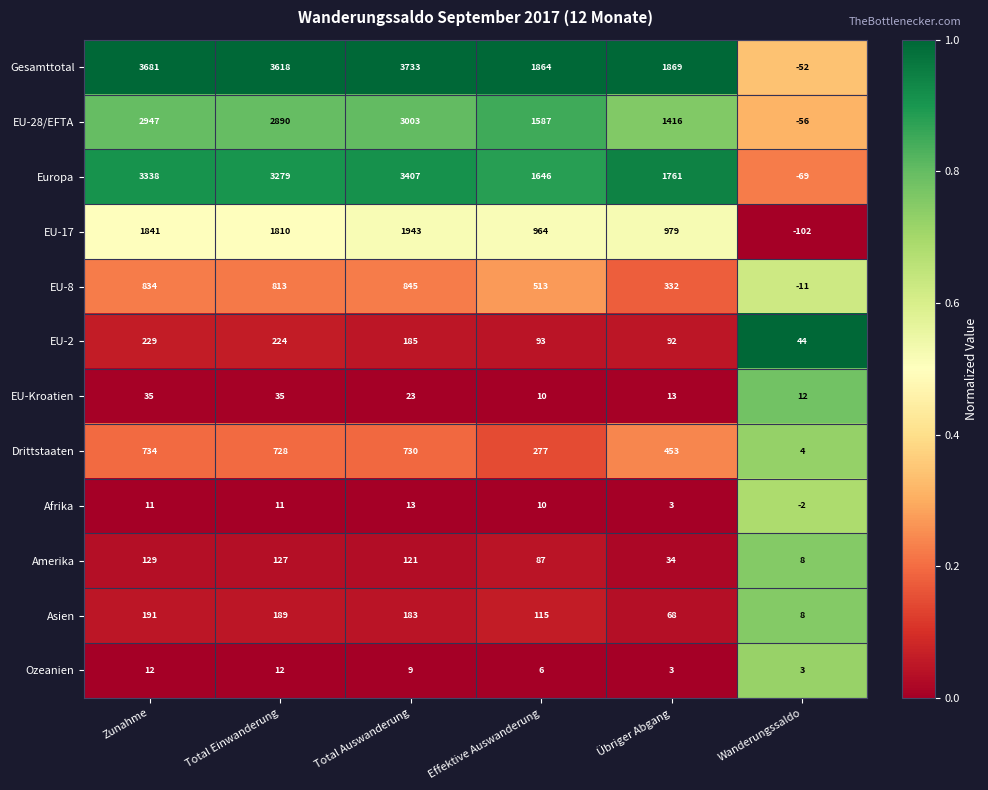

Which series has the largest total across all categories?

Gesamttotal